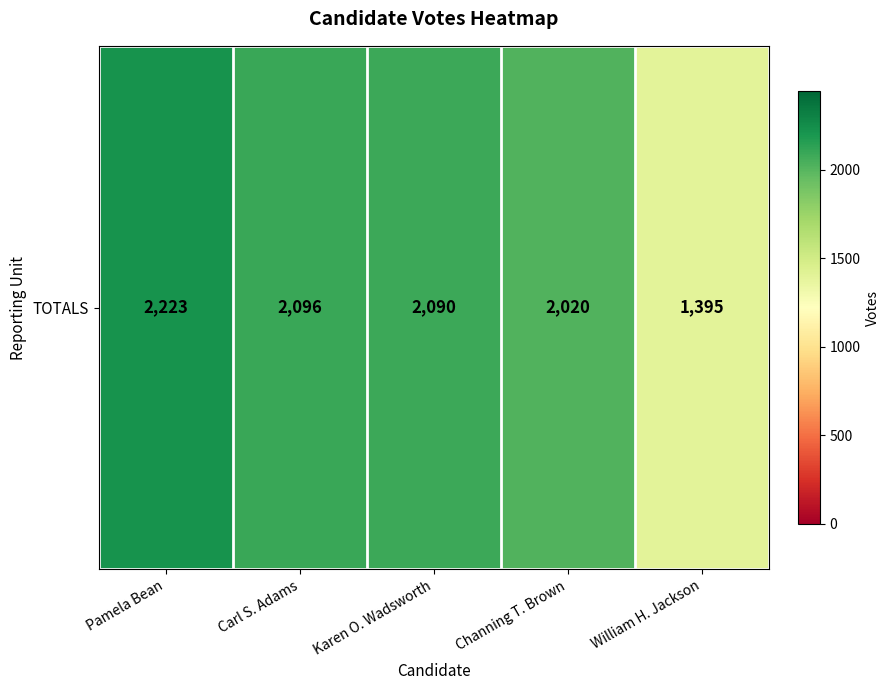

How many data points are above 2090?

2